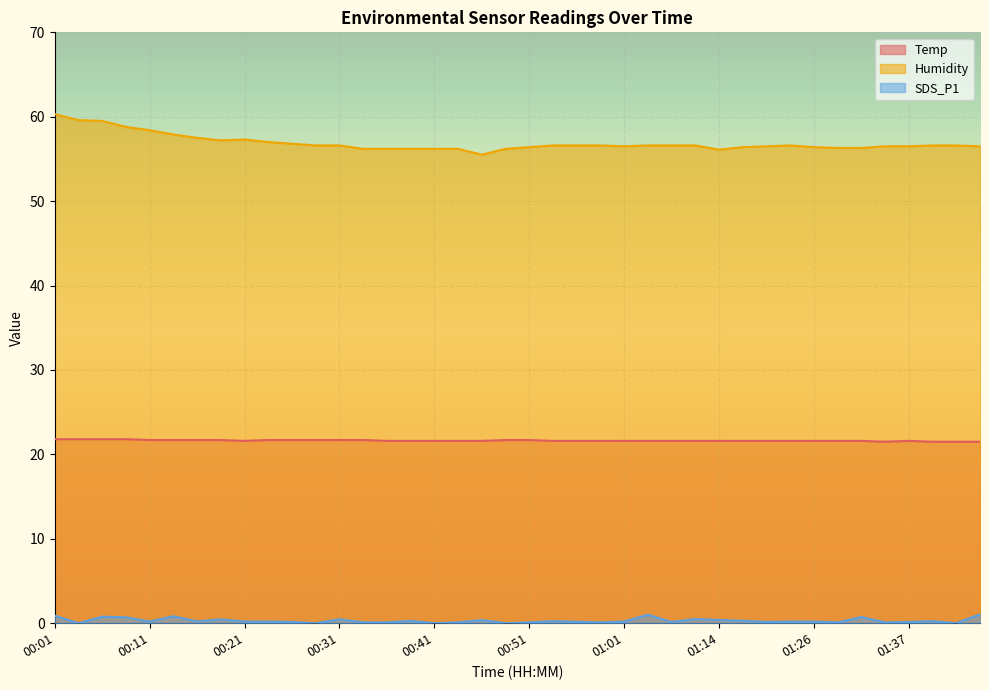

Which series changed the most between 00:24 and 00:44?

Humidity